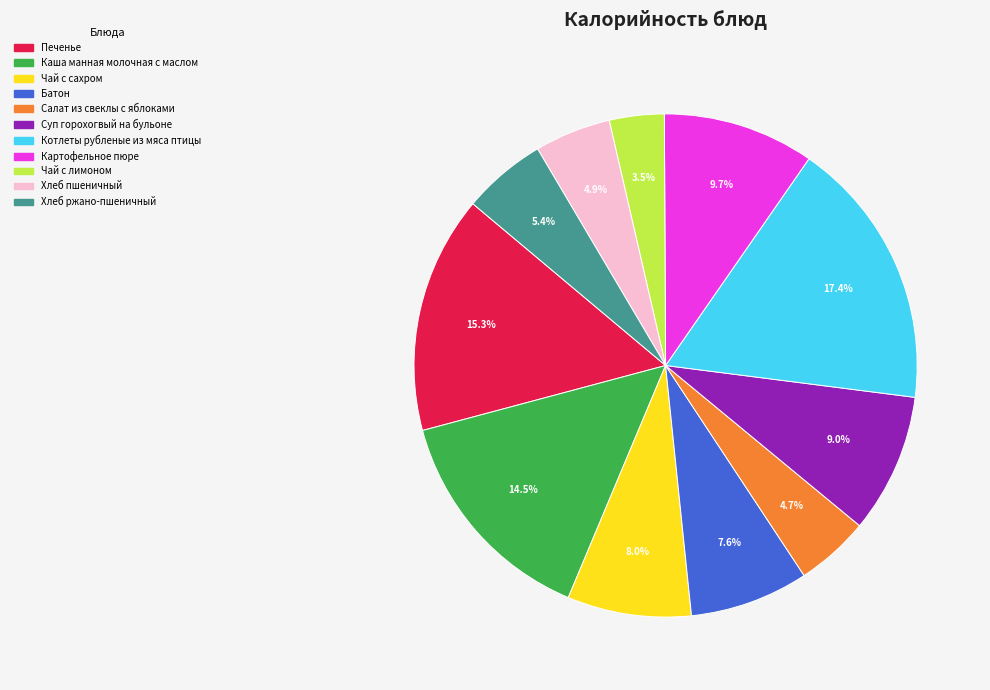

To the nearest percent, what percentage of the pie is Хлеб ржано-пшеничный?

5%